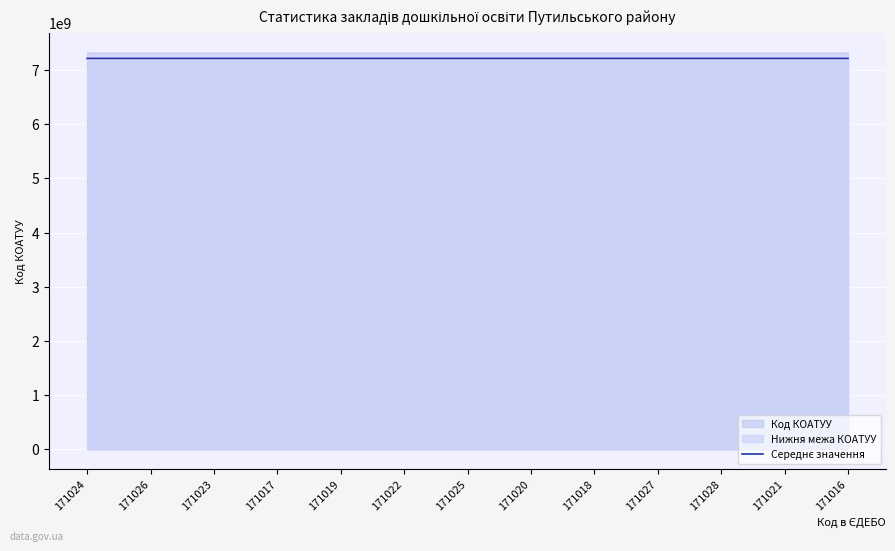

Reading left to right, extract all data points from this chart.

171024=7213726793.5	171026=7213727286.0	171023=7213727778.5	171017=7213728271.0	171019=7213729256.0	171022=7213701773.5	171025=7213730241.0	171020=7213730733.5	171018=7213731226.0	171027=7213727288.9	171028=7213731718.5	171021=7213732211.0	171016=7213732703.5